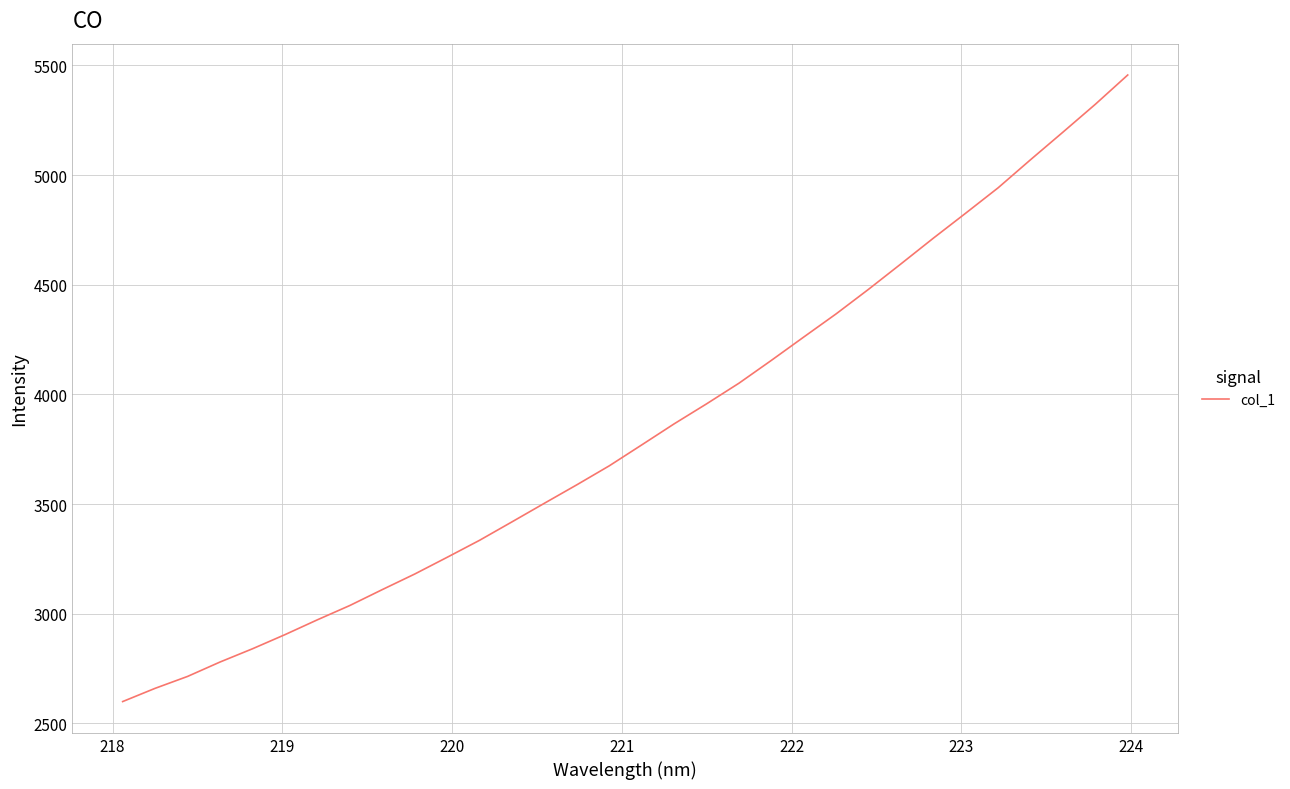

What is the minimum value shown in the chart?

2599.4